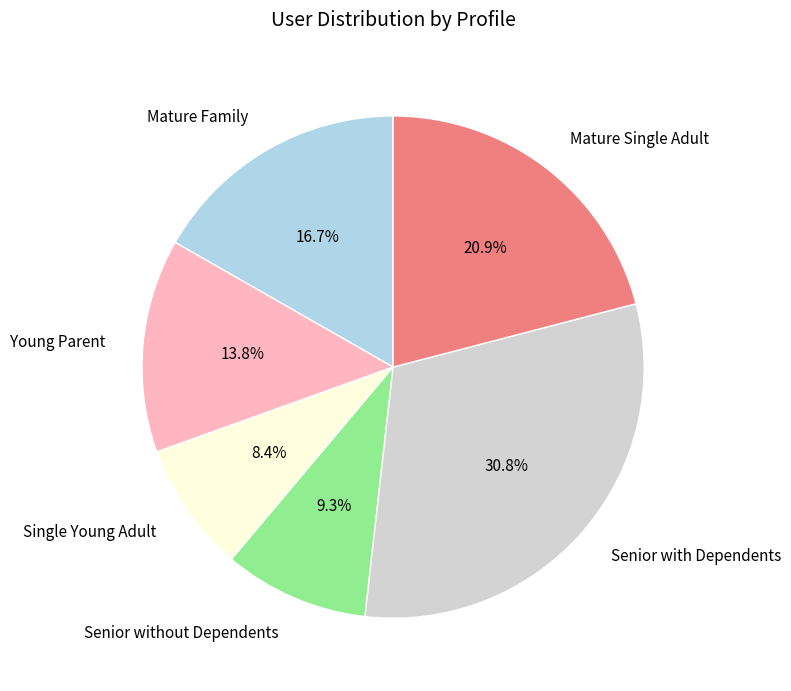

Rank the categories by value from highest to lowest.

Senior with Dependents, Mature Single Adult, Mature Family, Young Parent, Senior without Dependents, Single Young Adult